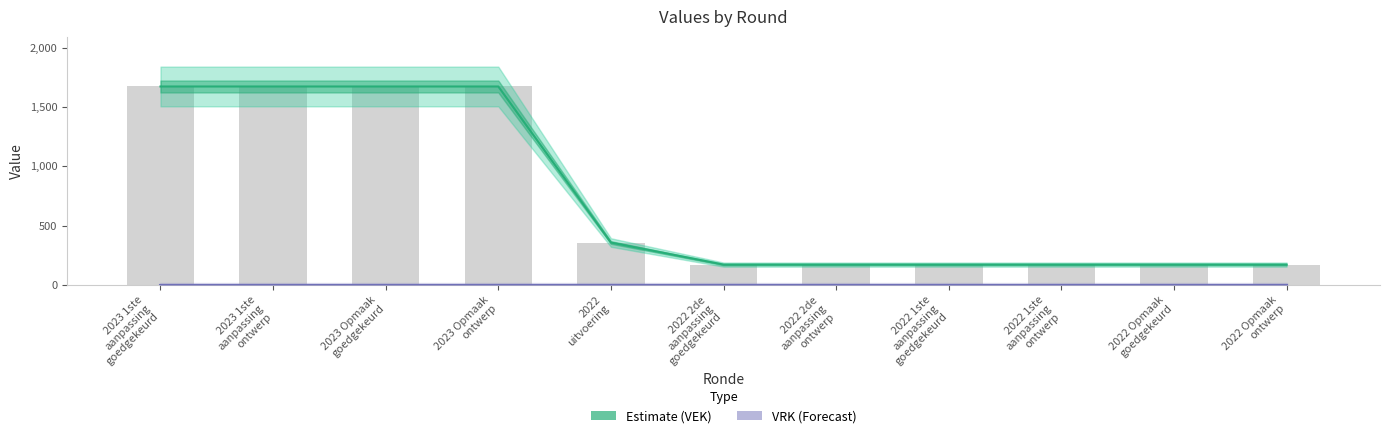

What is the difference between the second highest and second lowest values?

1500